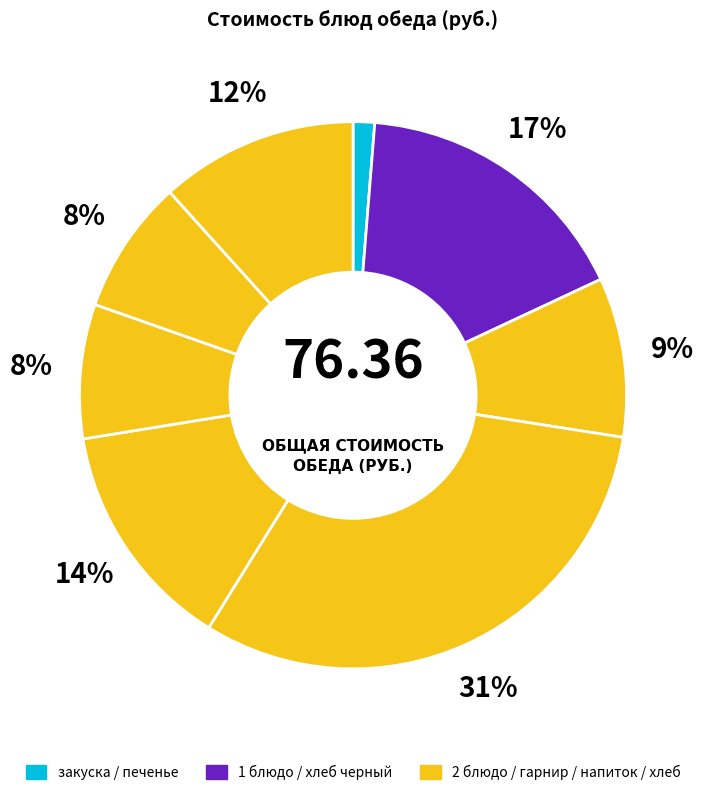

Count the number of slices in the pie.

8